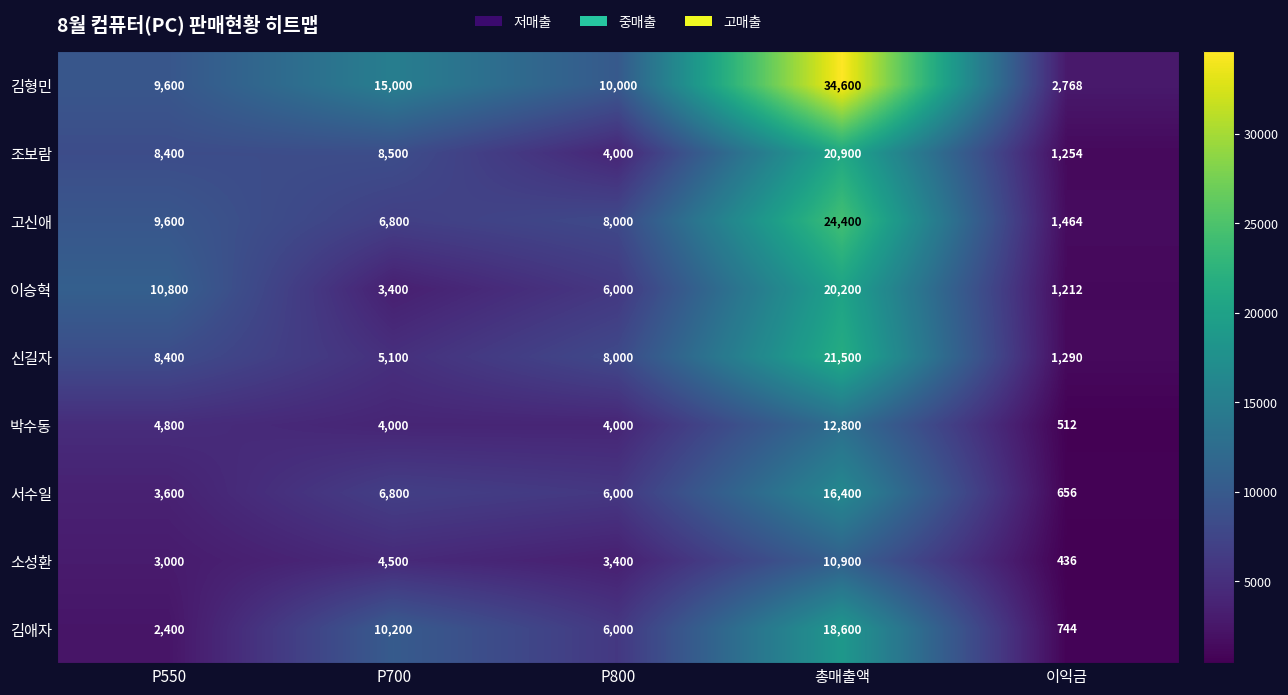

Rank the categories by 서수일 value from highest to lowest.

총매출액, P700, P800, P550, 이익금